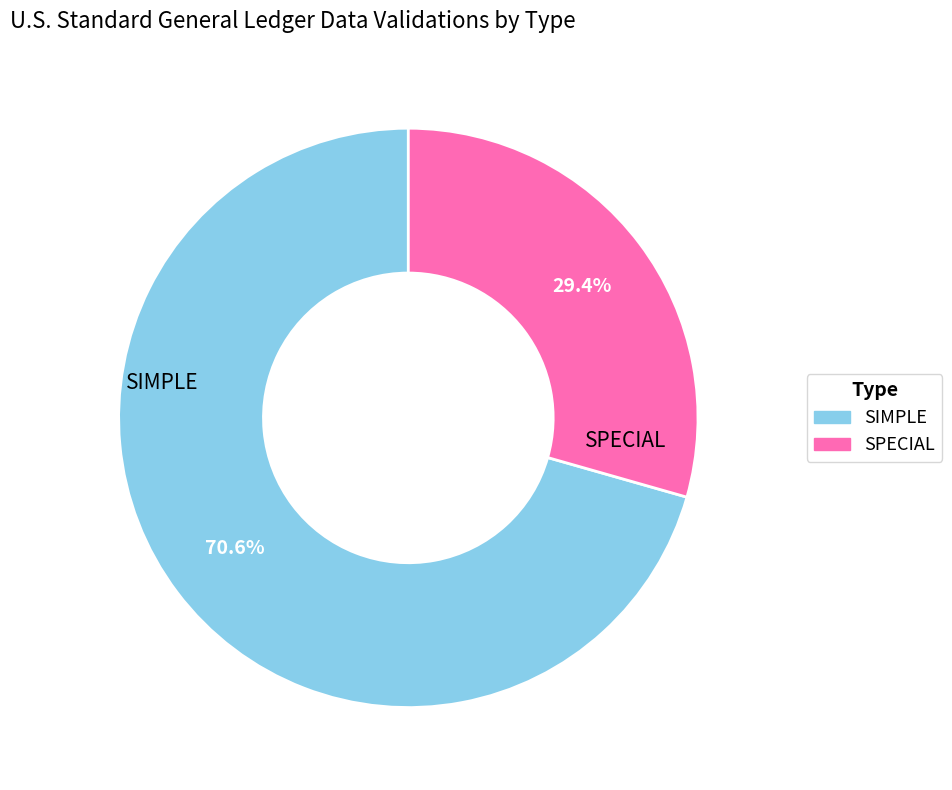

Which has a higher value, SPECIAL or SIMPLE?

SIMPLE